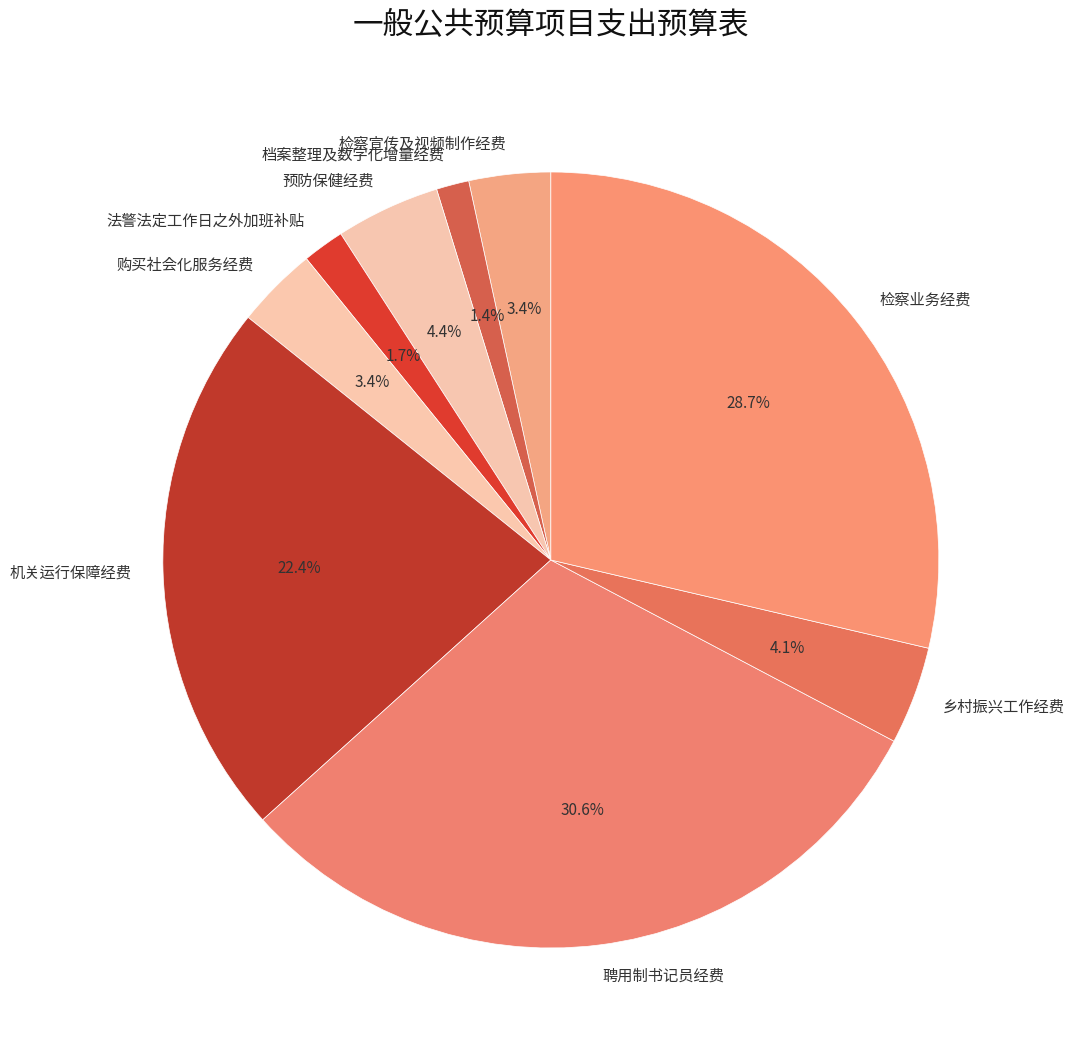

Does 聘用制书记员经费 represent more than half of the total?

No